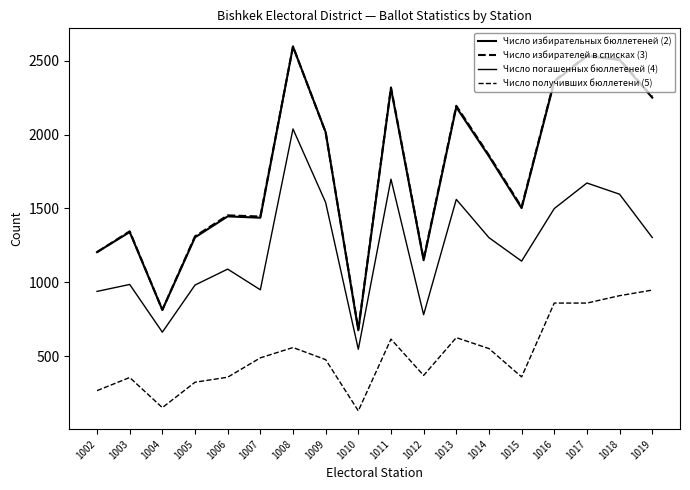

Is this an area chart (filled region under the line)?

No